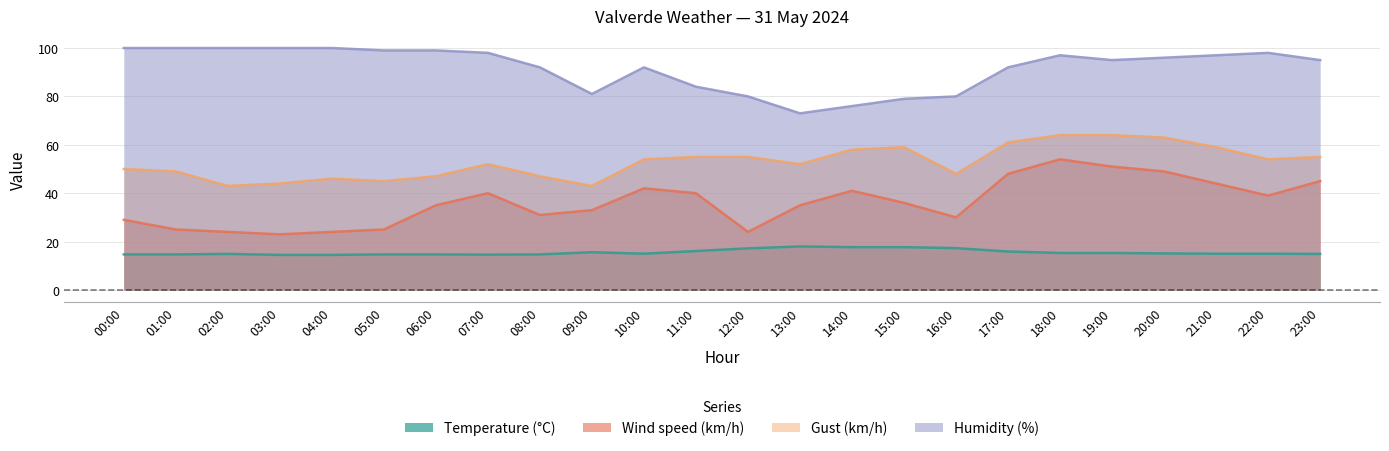

What is the difference between the maximum and minimum values in the Gust (km/h) series?

21.0